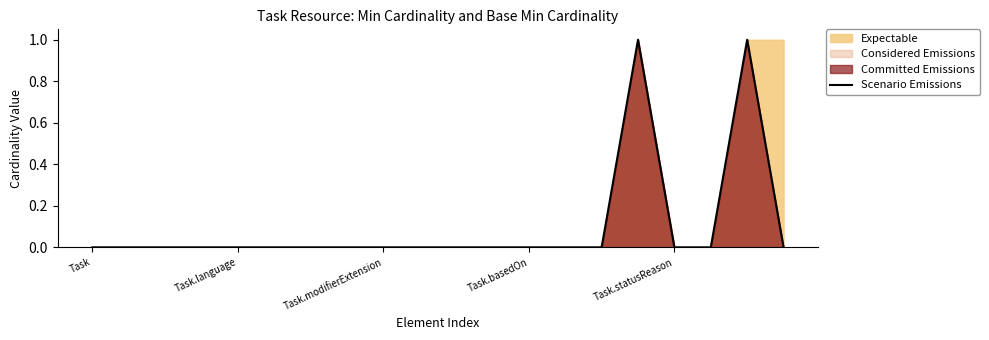

How many lines are shown in the chart?

1